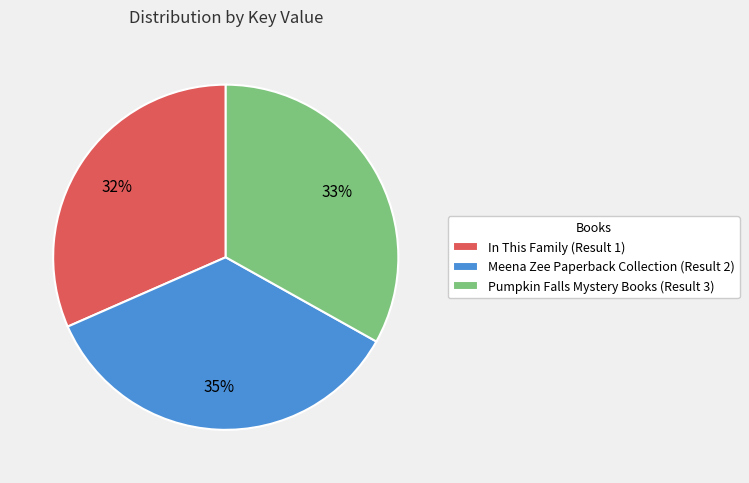

Combined, do In This Family (Result 1) and Meena Zee Paperback Collection (Result 2) account for over 50%?

Yes